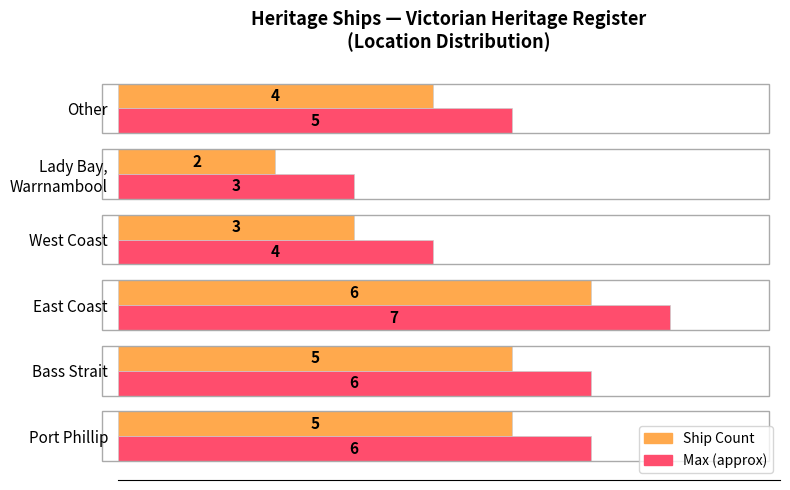

At which category is the sum across all series the highest?

East Coast